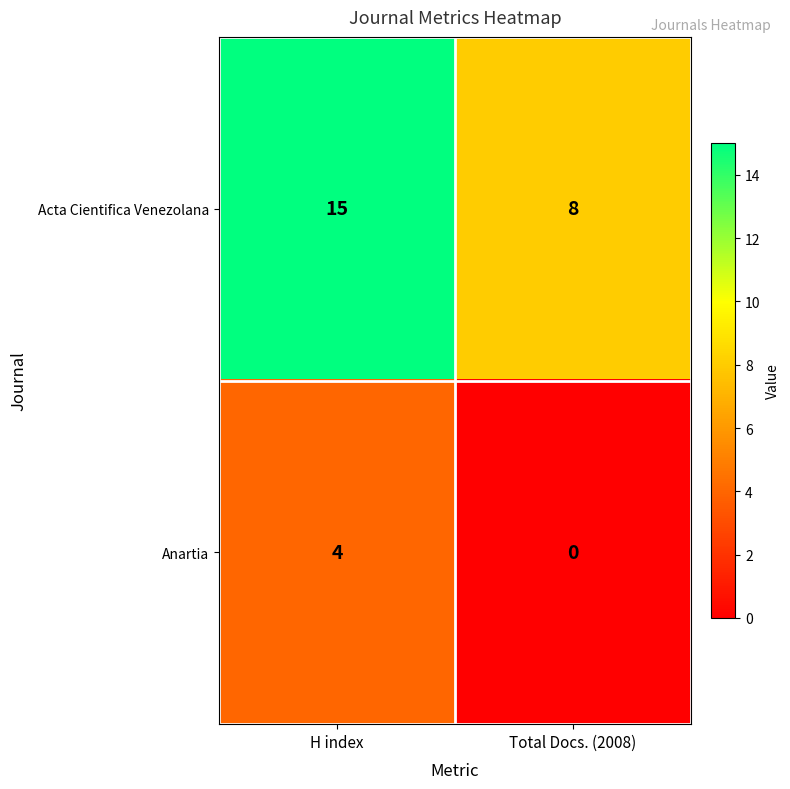

The Anartia series shows 4 at H index. True or false?

True